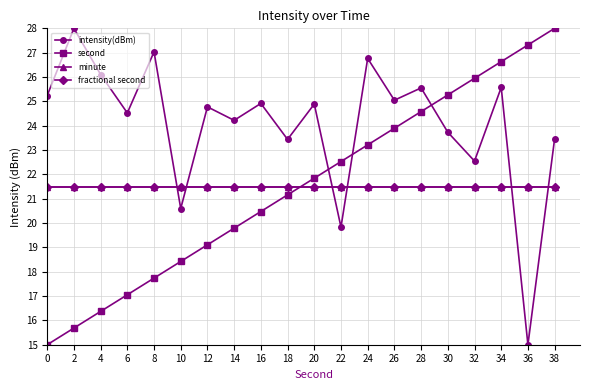

Reading left to right, extract all data points from this chart.

intensity(dBm): 0=25.2	2=28.0	4=26.1	6=24.5	8=27.0	10=20.6	12=24.8	14=24.2	16=24.9	18=23.4	20=24.9	22=19.8	24=26.8	26=25.0	28=25.6	30=23.7	32=22.5	34=25.6	36=15.0	38=23.5
second: 0=15.0	2=15.7	4=16.4	6=17.1	8=17.7	10=18.4	12=19.1	14=19.8	16=20.5	18=21.2	20=21.8	22=22.5	24=23.2	26=23.9	28=24.6	30=25.3	32=25.9	34=26.6	36=27.3	38=28.0
minute: 0=21.5	2=21.5	4=21.5	6=21.5	8=21.5	10=21.5	12=21.5	14=21.5	16=21.5	18=21.5	20=21.5	22=21.5	24=21.5	26=21.5	28=21.5	30=21.5	32=21.5	34=21.5	36=21.5	38=21.5
fractional second: 0=21.5	2=21.5	4=21.5	6=21.5	8=21.5	10=21.5	12=21.5	14=21.5	16=21.5	18=21.5	20=21.5	22=21.5	24=21.5	26=21.5	28=21.5	30=21.5	32=21.5	34=21.5	36=21.5	38=21.5